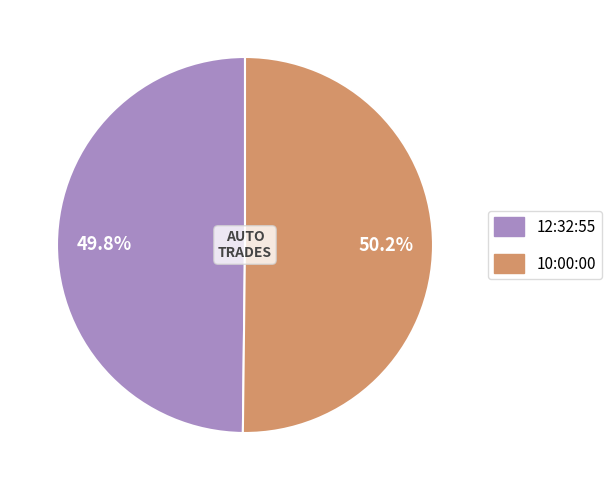

To the nearest percent, what percentage of the pie is 10:00:00?

50%